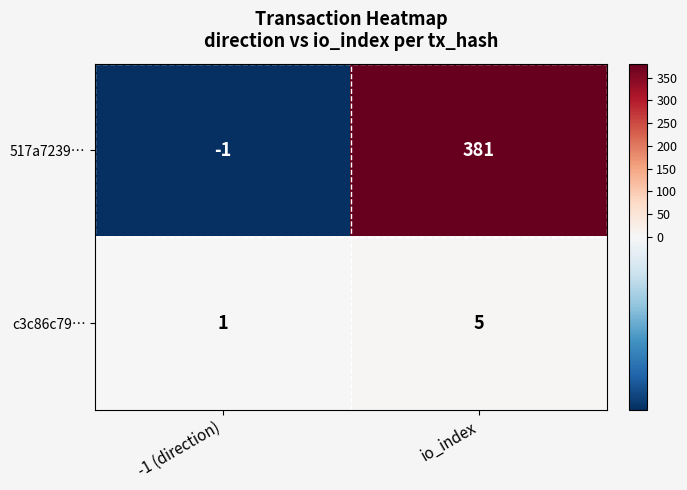

Where is 517a7239… nearest to the value 190?

-1 (direction)